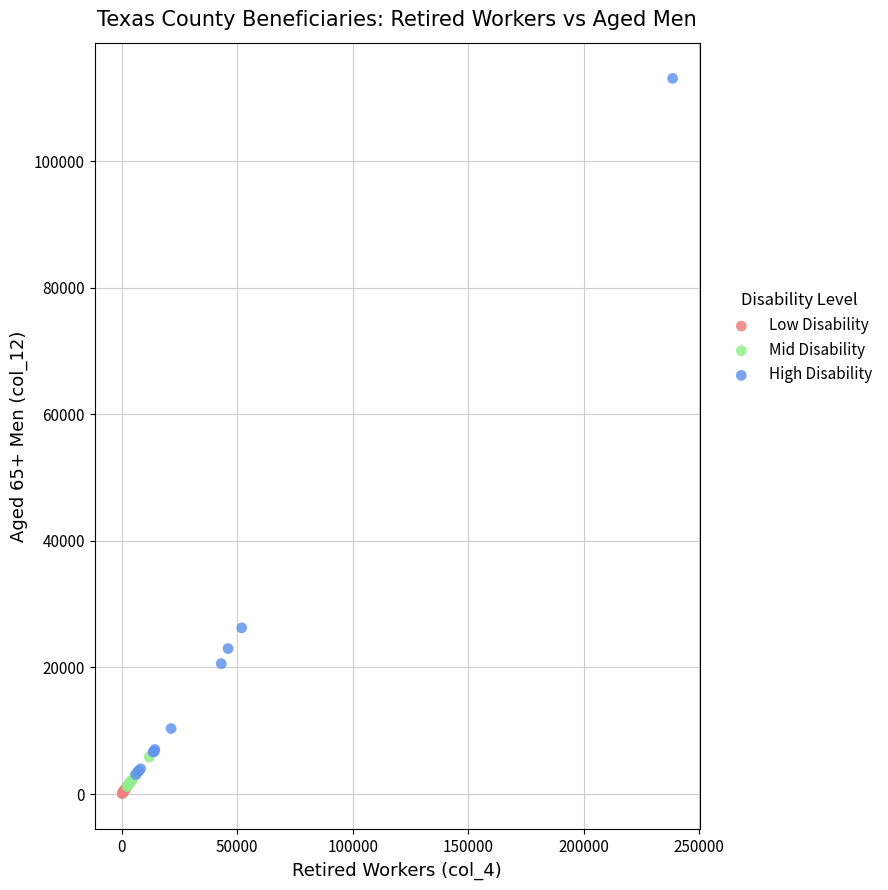

Which series reaches the maximum Y coordinate?

High Disability